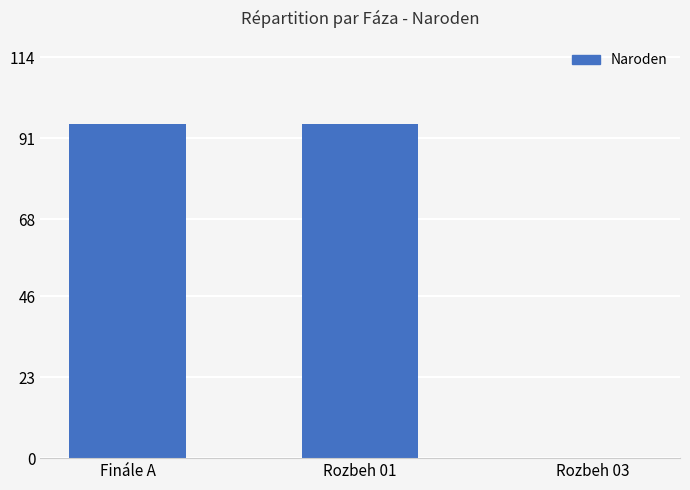

True or false: the data shows 95 at Finále A.

True